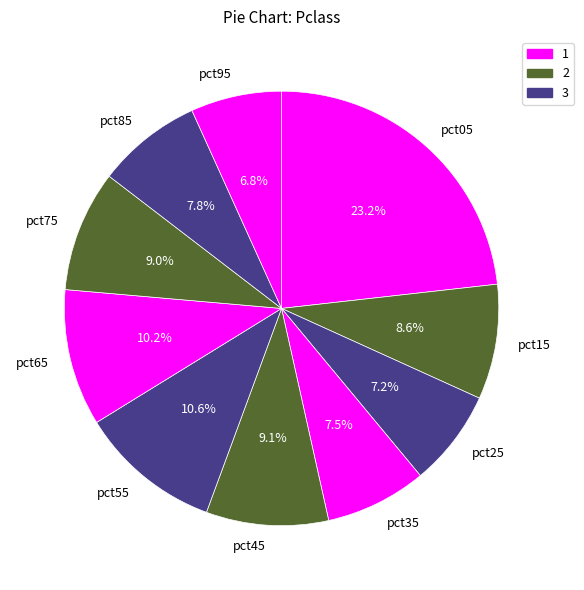

To the nearest percent, what is the average slice percentage?

10%